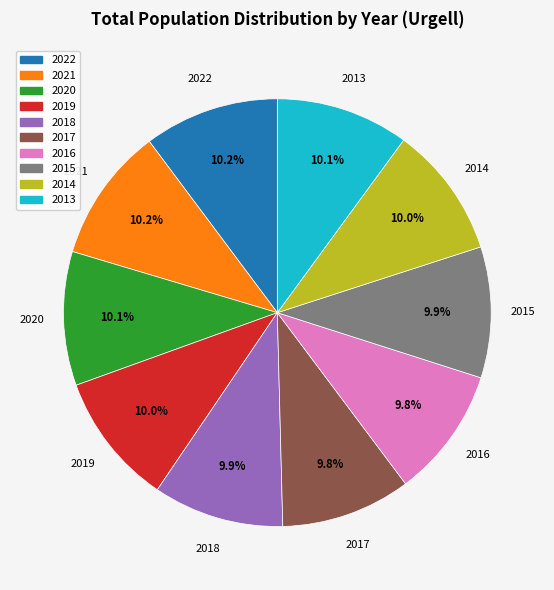

Is 2018 the majority of the pie?

No